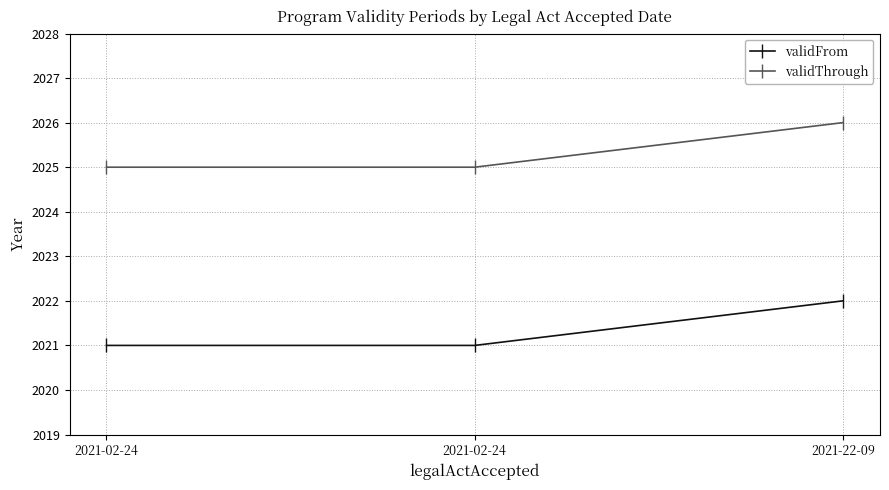

Which category has the lowest value across all series?

2021-02-24